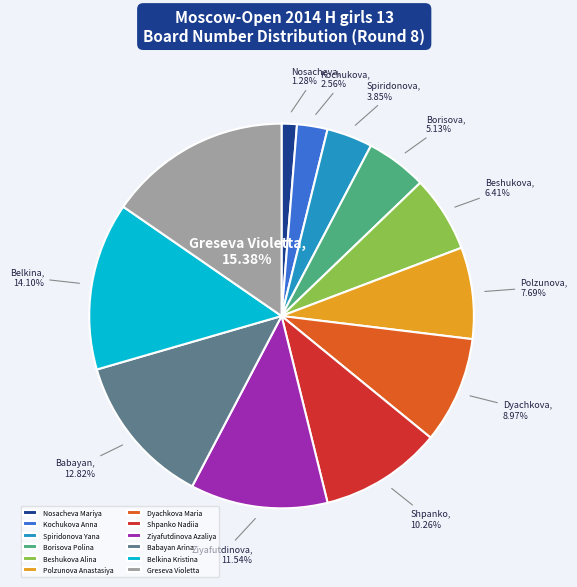

Does Spiridonova Yana account for over 50% of the chart?

No